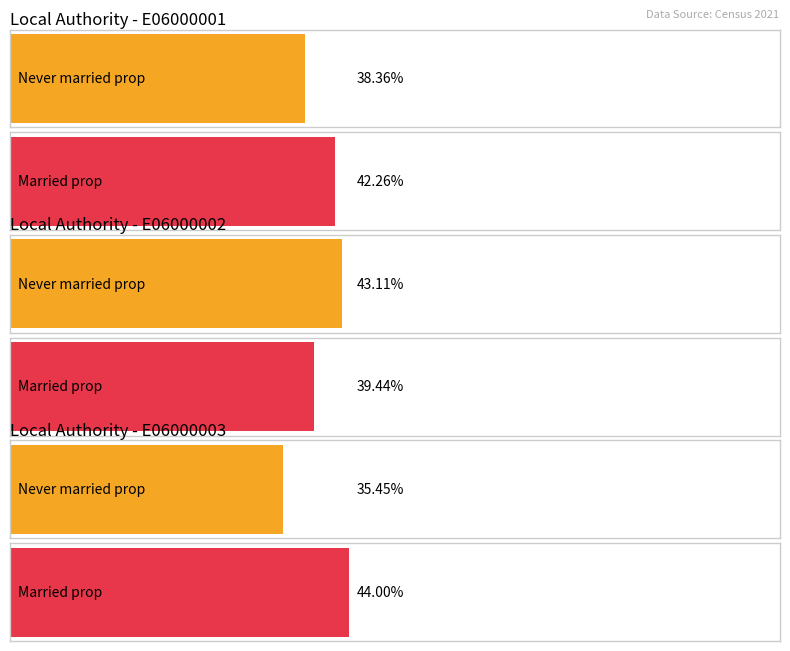

At which label is Never married closest to 0?

E06000003